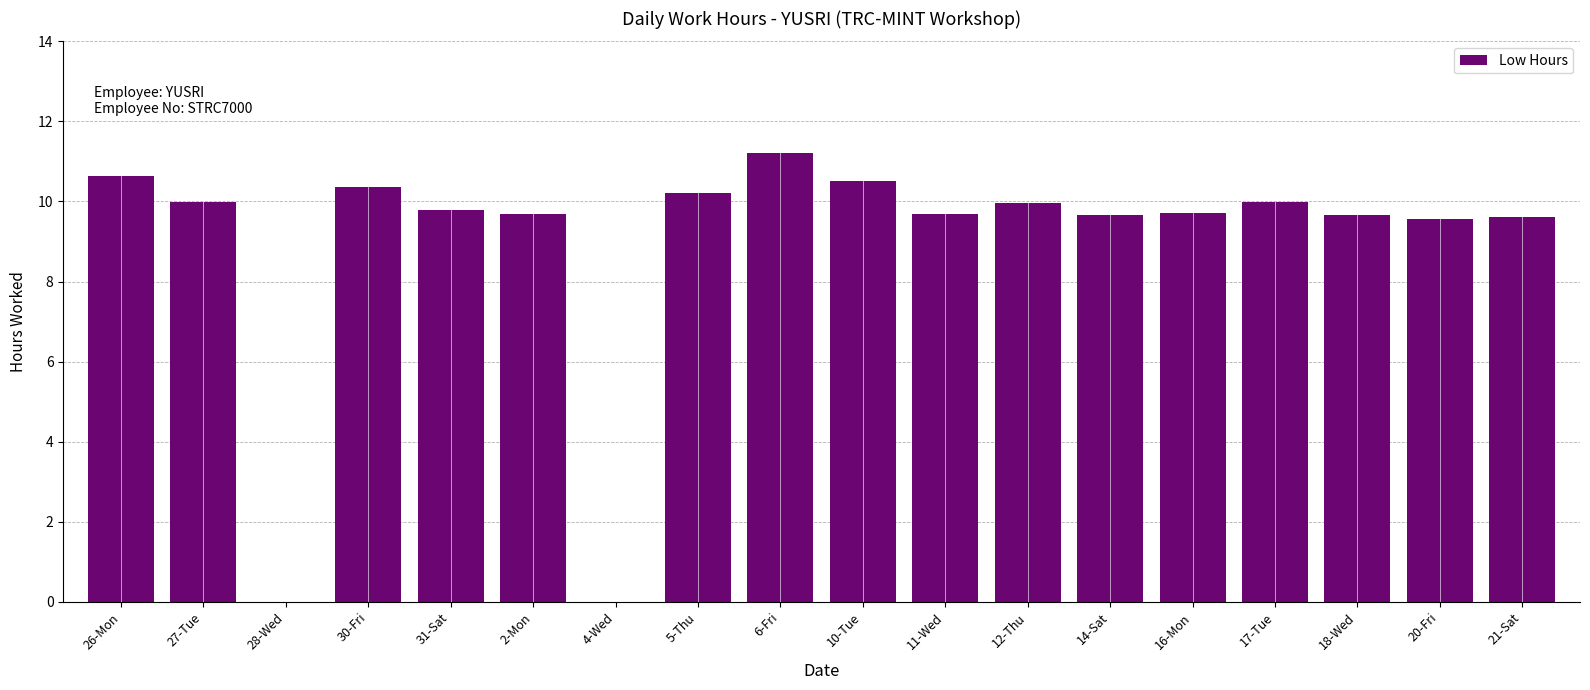

How many data points does each series have?

18